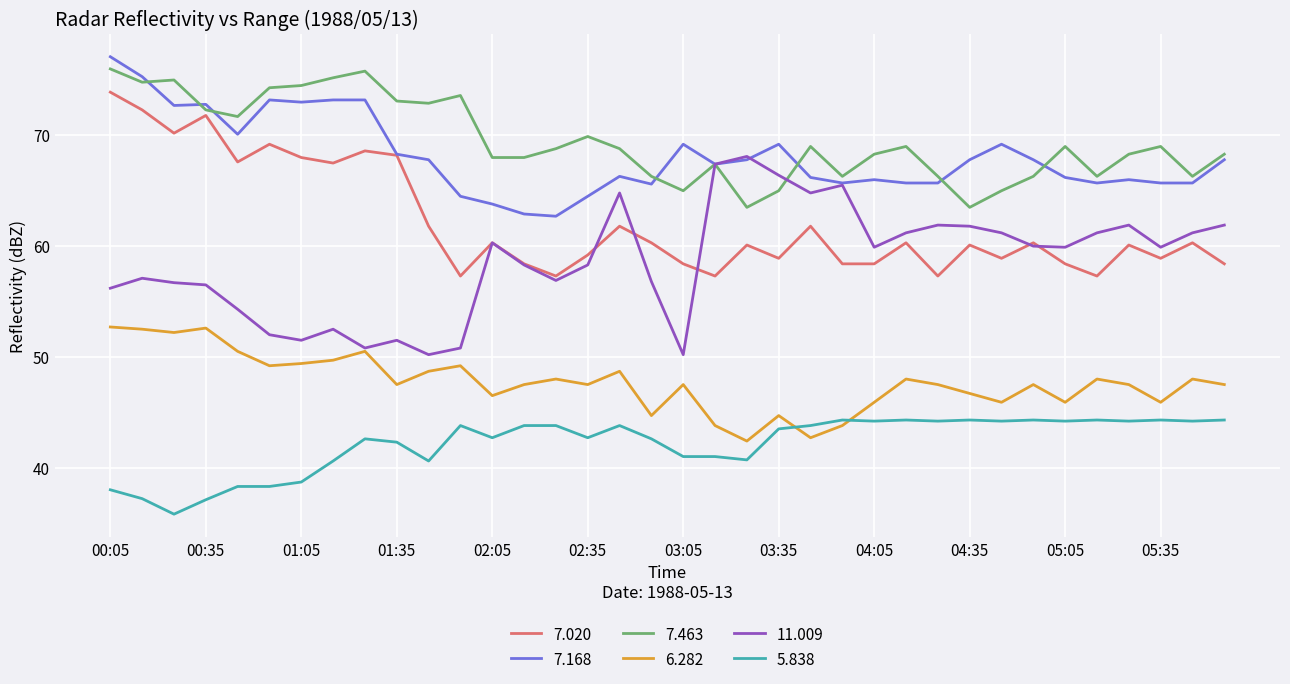

True or false: 5.838 and 7.463 intersect in this chart.

False